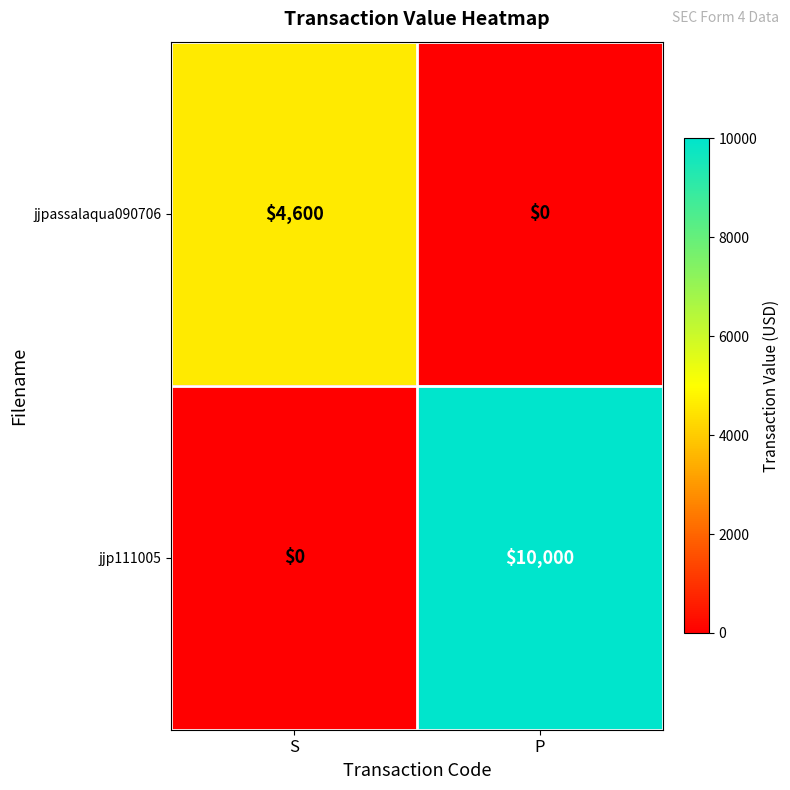

The jjpassalaqua090706 series shows 1724 at S. True or false?

False